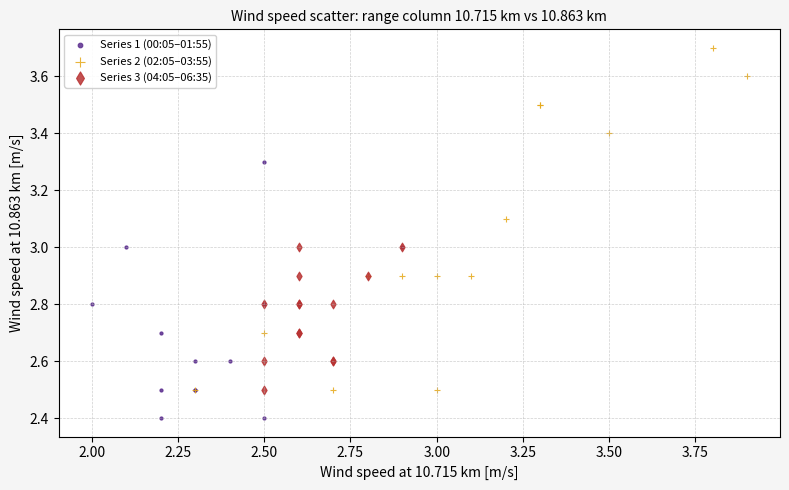

Which series reaches the minimum Y coordinate?

Series 1 (00:05–01:55)